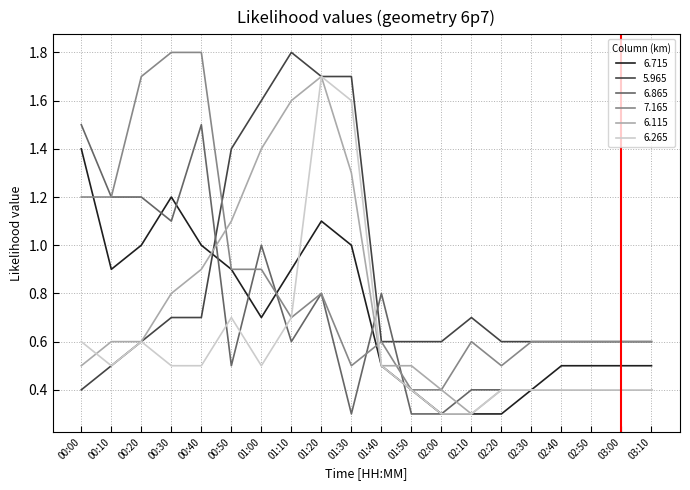

What is the lowest value of the 5.965 series?

0.4